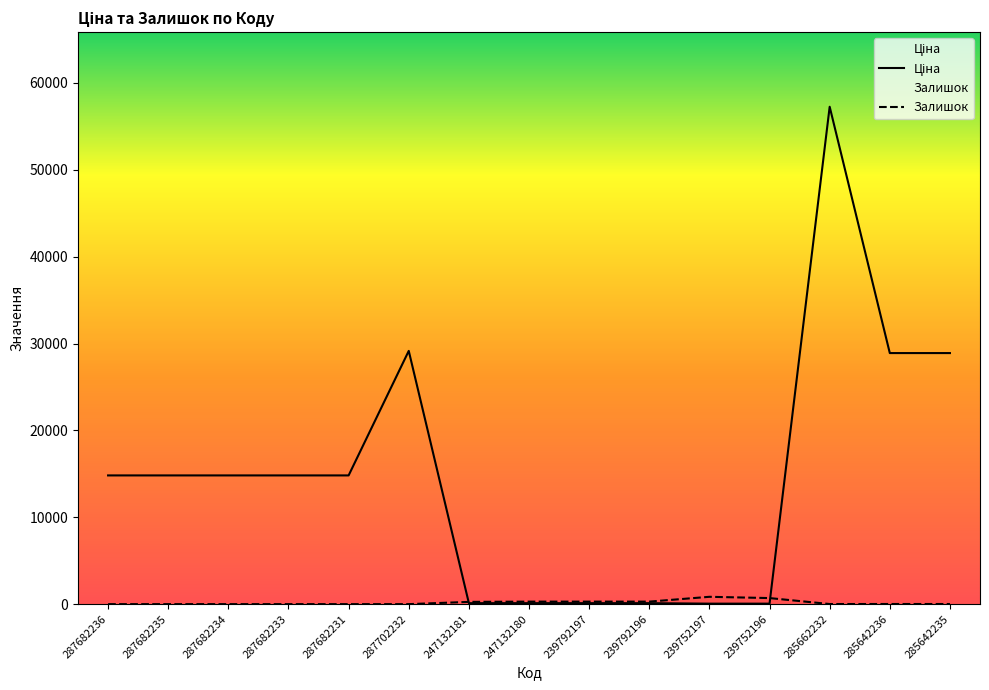

What is the sum of all Ціна values?

218860.7